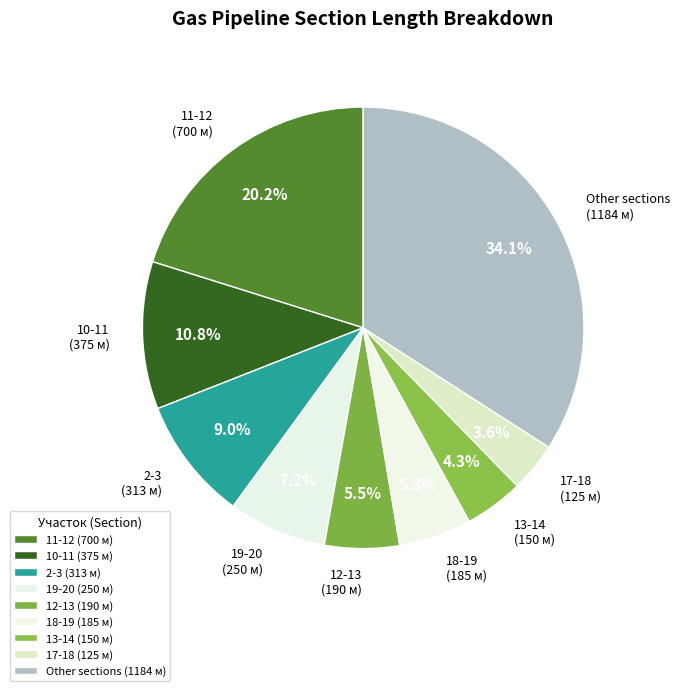

The 11-12 slice represents 20% of the pie. True or false?

True